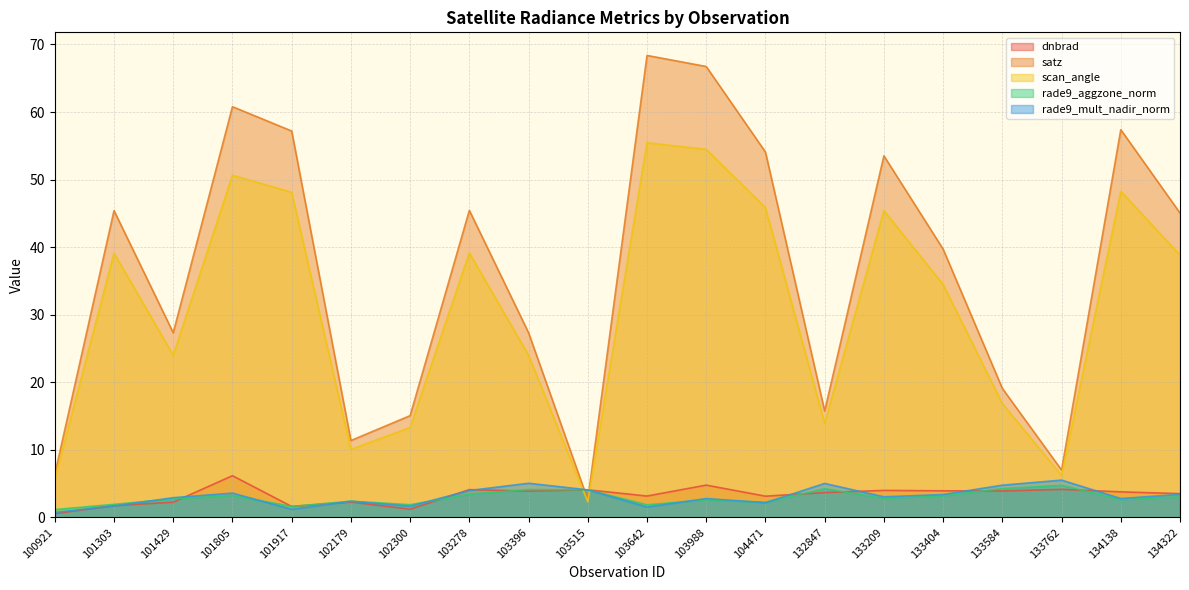

What are all the series names shown in the legend?

dnbrad, satz, scan_angle, rade9_aggzone_norm, rade9_mult_nadir_norm